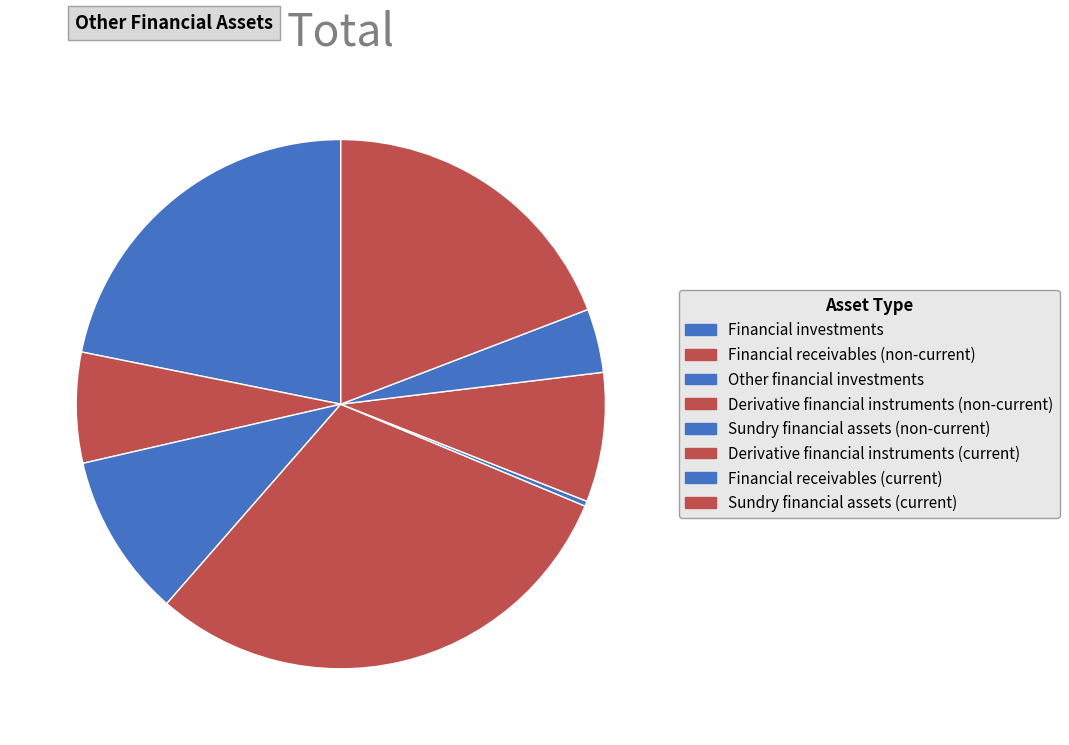

Which slice is the smallest?

Sundry financial assets (non-current)